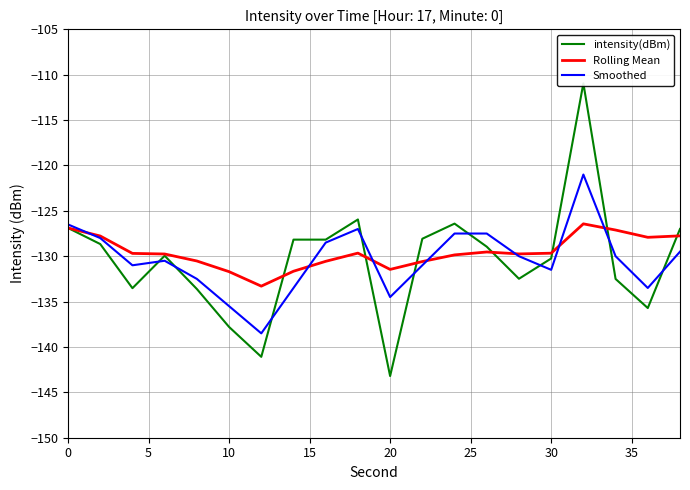

What is the highest value of the Rolling Mean series?

-126.4